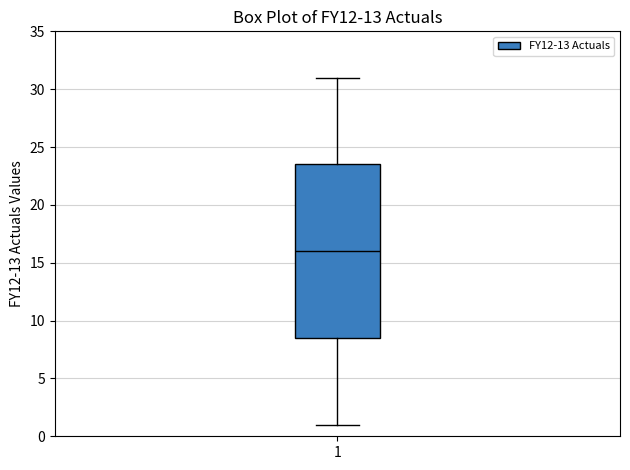

Transcribe this box plot: give where the median line is, the range the box spans, and where the two whiskers end, as read against the y-axis. The values are not printed on the chart, so give them approximately, as read against the axis.

median 16.0, box 8.5 to 23.5, whiskers 1.0 to 31.0